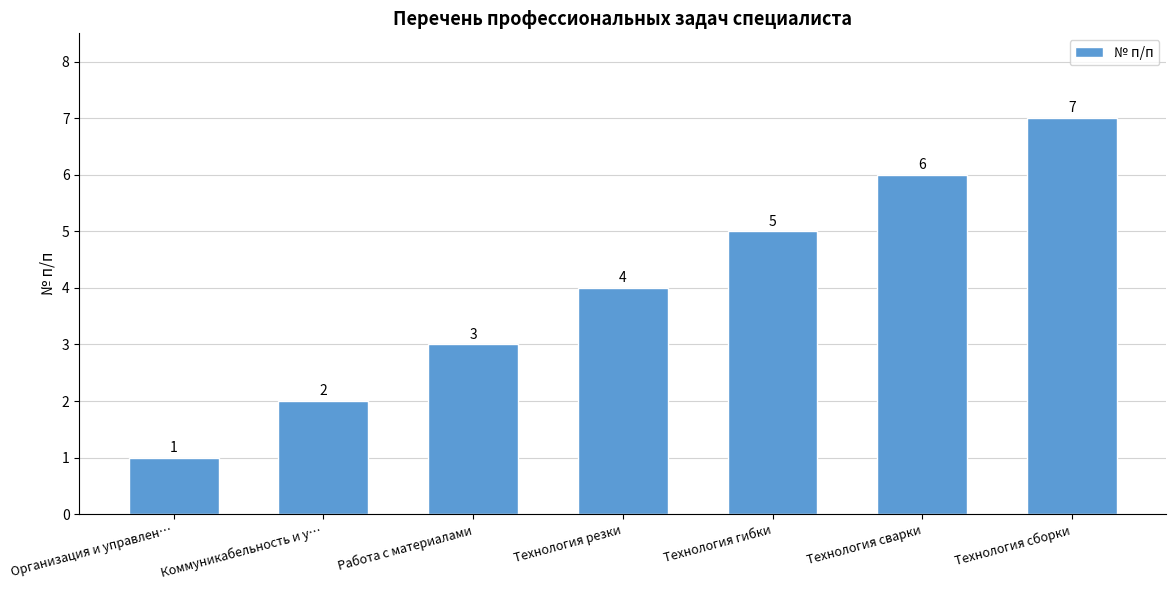

What is the sum of all values?

28